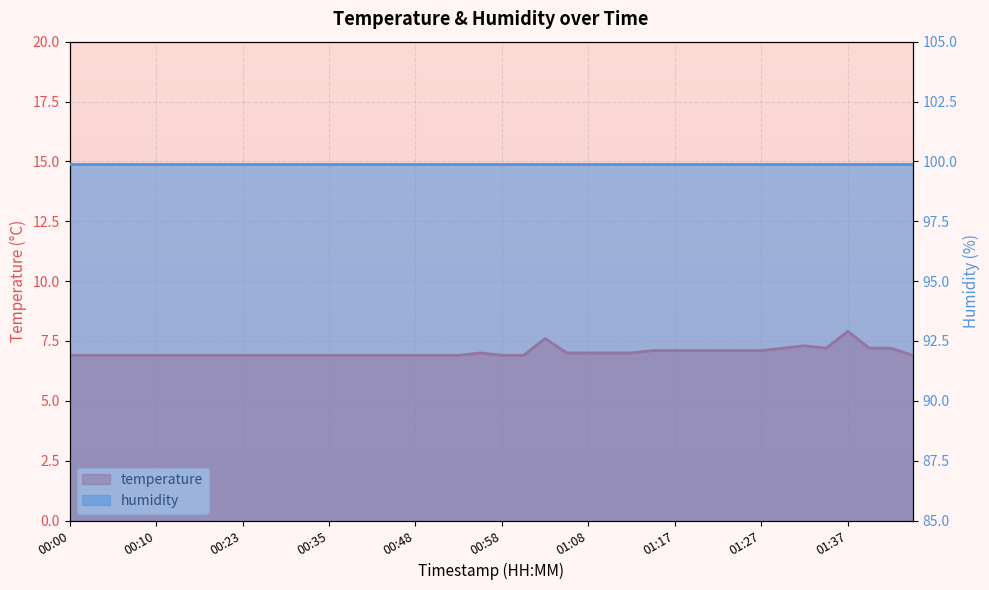

Rank the categories by value from lowest to highest.

00:00, 00:02, 00:05, 00:07, 00:10, 00:12, 00:17, 00:20, 00:23, 00:25, 00:28, 00:31, 00:35, 00:38, 00:40, 00:46, 00:48, 00:50, 00:53, 00:58, 01:00, 01:44, 00:55, 01:05, 01:08, 01:10, 01:12, 01:15, 01:17, 01:20, 01:22, 01:25, 01:27, 01:29, 01:34, 01:39, 01:42, 01:32, 01:03, 01:37